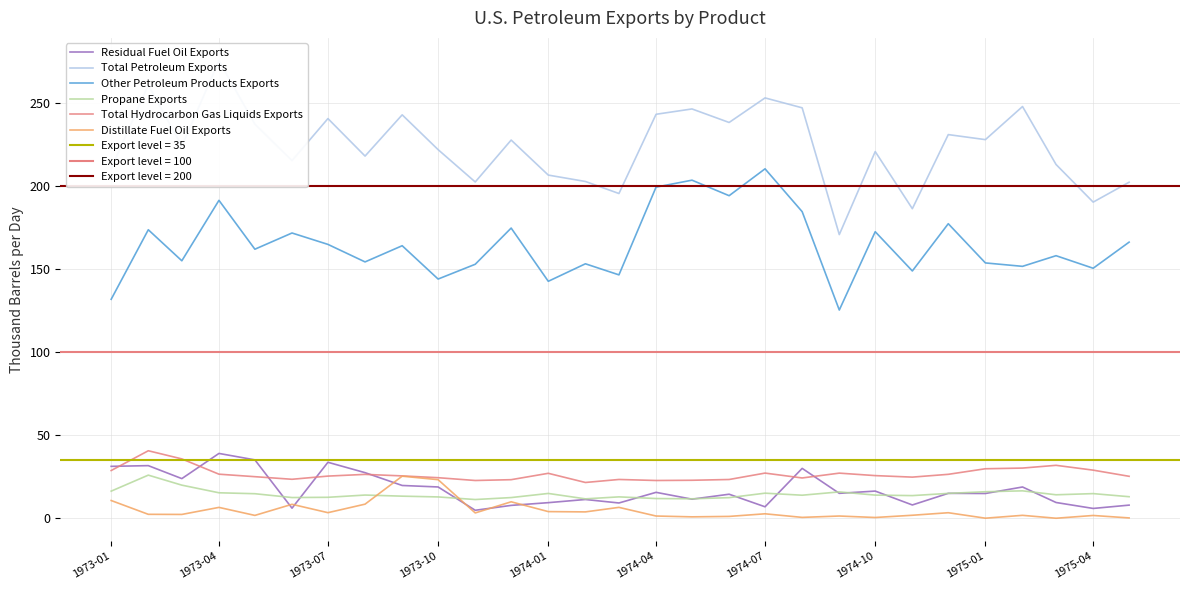

True or false: Propane Exports has a value of 3.3 at 1975-01.

False